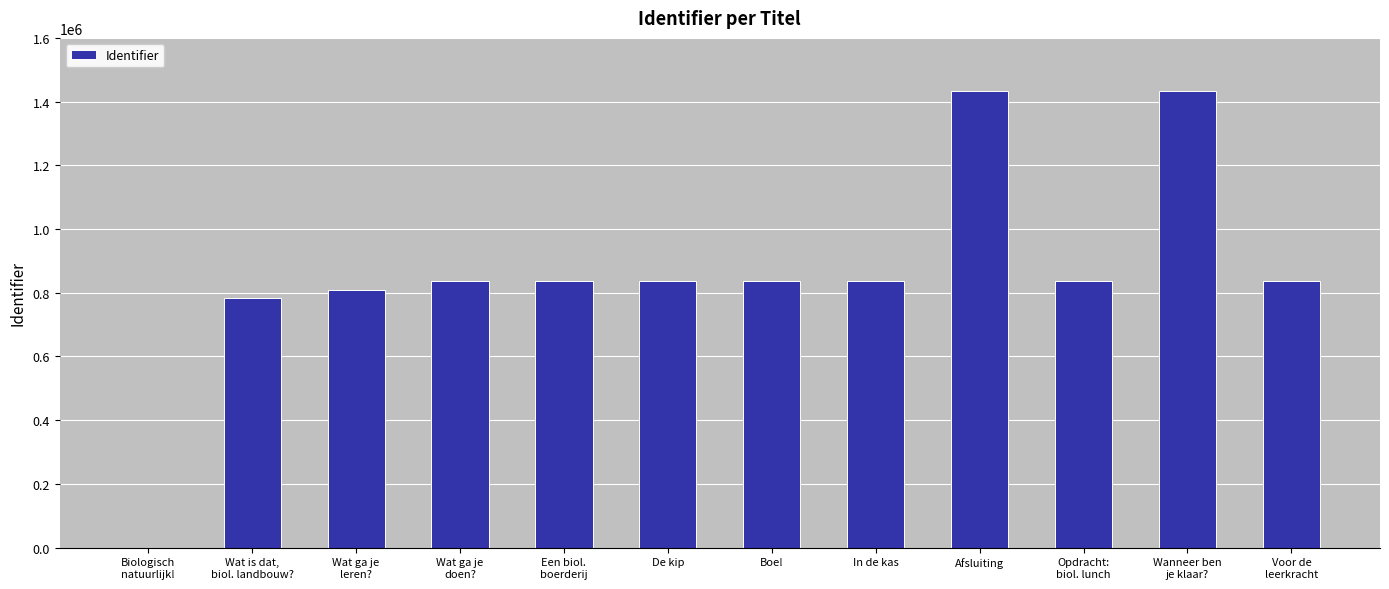

Count the number of categories in the chart.

12